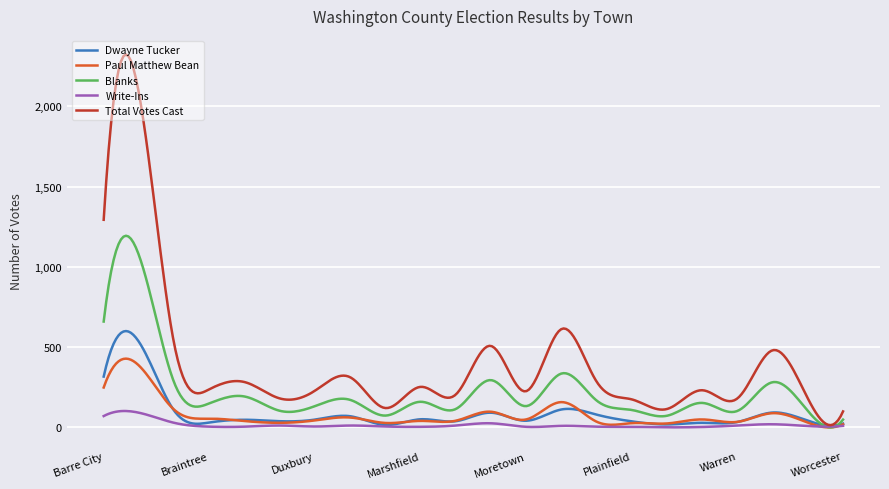

List the series in order of their peak value, highest first.

Total Votes Cast, Blanks, Dwayne Tucker, Paul Matthew Bean, Write-Ins